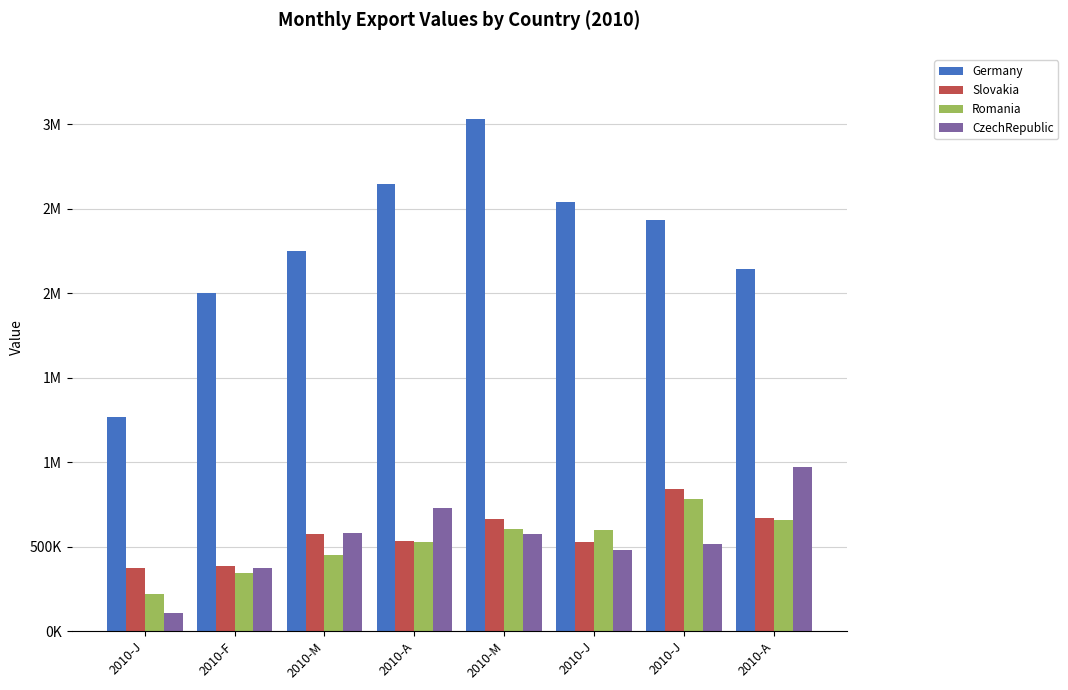

What are all the series names shown in the legend?

Germany, Slovakia, Romania, CzechRepublic